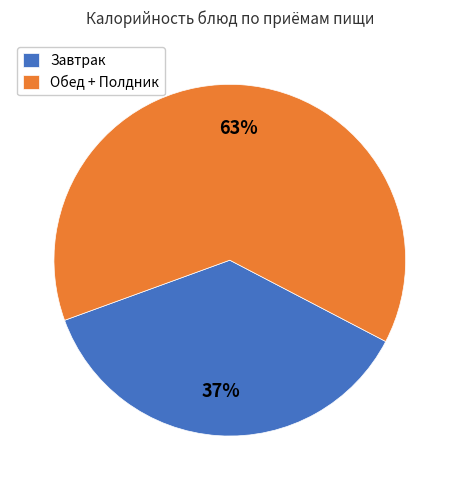

How many slices are in this pie chart?

2